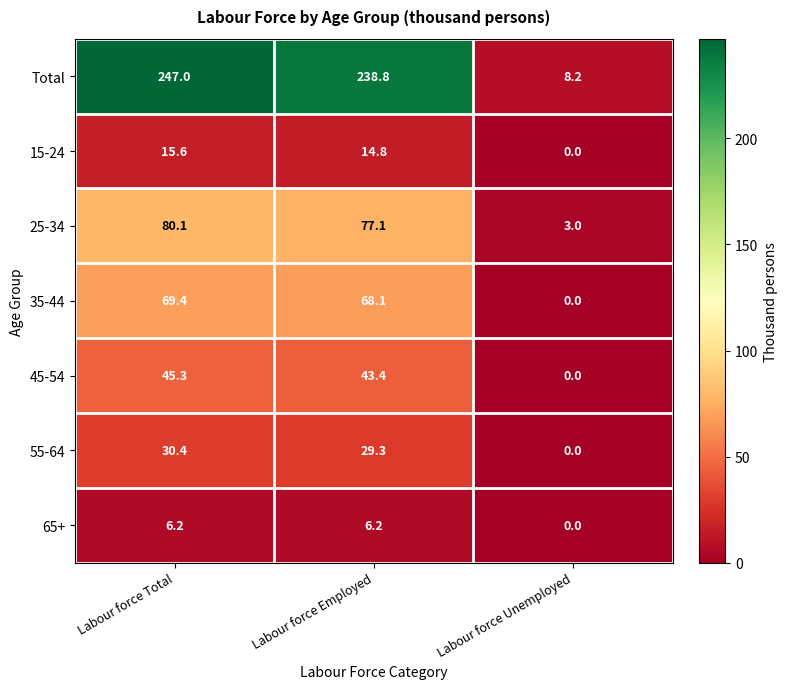

What is the difference between the maximum and second lowest values in the 45-54 series?

1.9